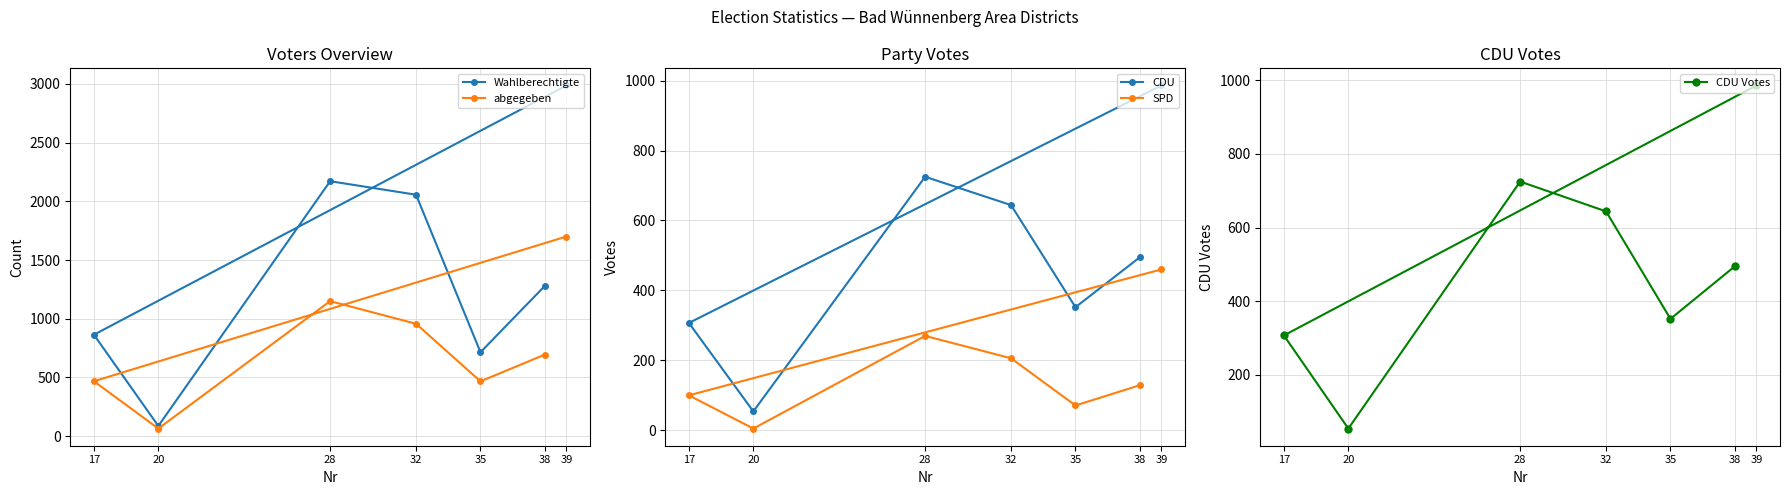

Does the chart have visible grid lines?

Yes